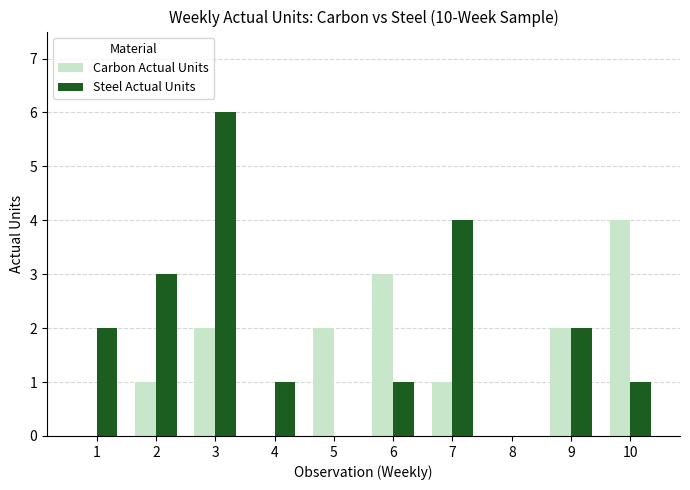

True or false: Steel Actual Units has a value of 1 at 10.

True